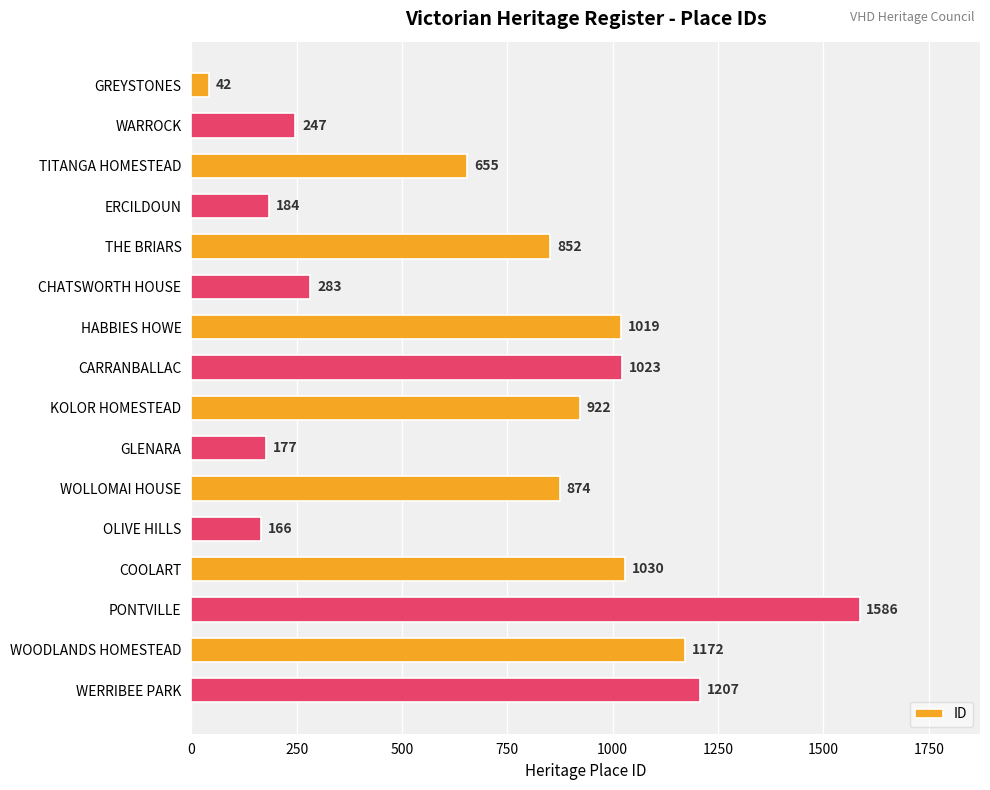

List the labels in order of value, smallest first.

GREYSTONES, OLIVE HILLS, GLENARA, ERCILDOUN, WARROCK, CHATSWORTH HOUSE, TITANGA HOMESTEAD, THE BRIARS, WOLLOMAI HOUSE, KOLOR HOMESTEAD, HABBIES HOWE, CARRANBALLAC, COOLART, WOODLANDS HOMESTEAD, WERRIBEE PARK, PONTVILLE